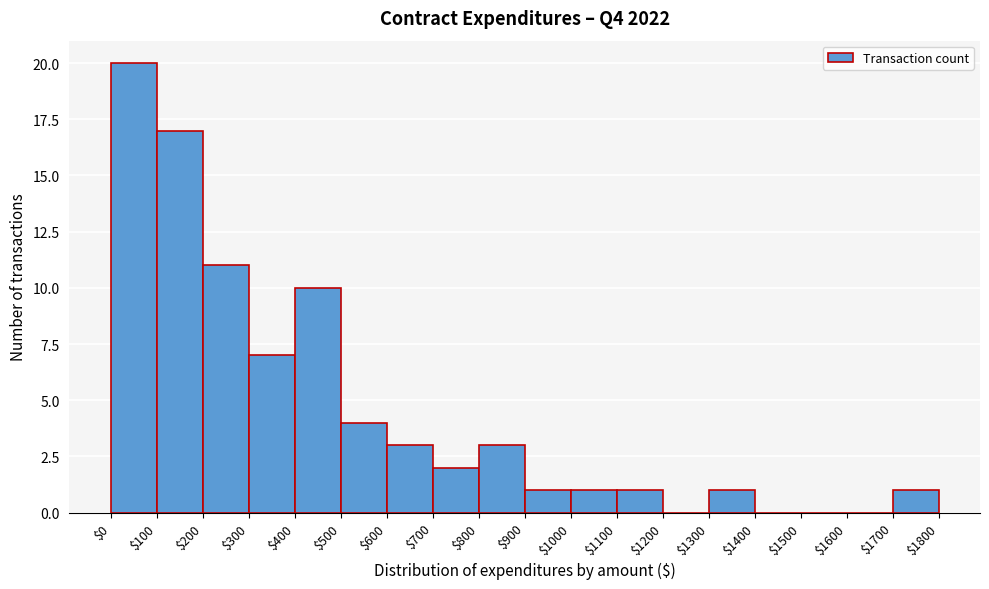

Reading left to right, list every bar in this chart as the range it spans on the x-axis followed by its height. The values are not printed on the chart, so give them approximately, as read against the axis.

$0 to $100: 20
$100 to $200: 17
$200 to $300: 11
$300 to $400: 7
$400 to $500: 10
$500 to $600: 4
$600 to $700: 3
$700 to $800: 2
$800 to $900: 3
$900 to $1000: 1
$1000 to $1100: 1
$1100 to $1200: 1
$1200 to $1300: 0
$1300 to $1400: 1
$1400 to $1500: 0
$1500 to $1600: 0
$1600 to $1700: 0
$1700 to $1800: 1